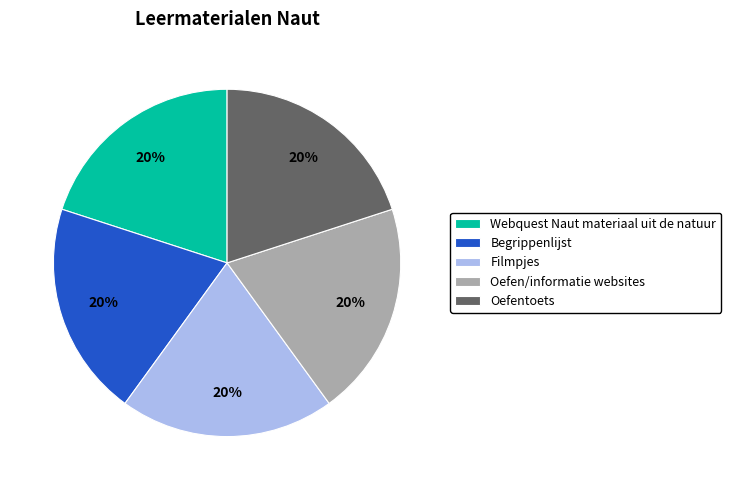

To the nearest percent, what percentage of the pie is Webquest Naut materiaal uit de natuur?

20%